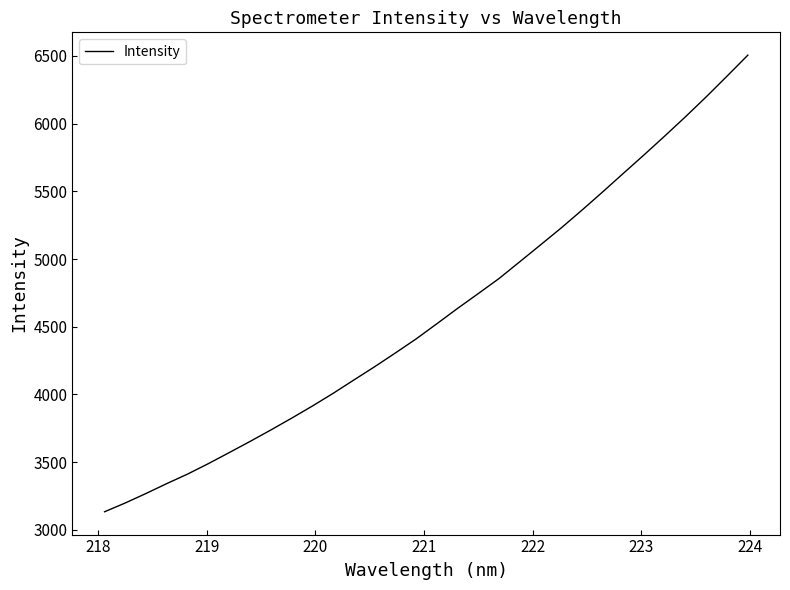

What is the greatest value displayed?

6506.2